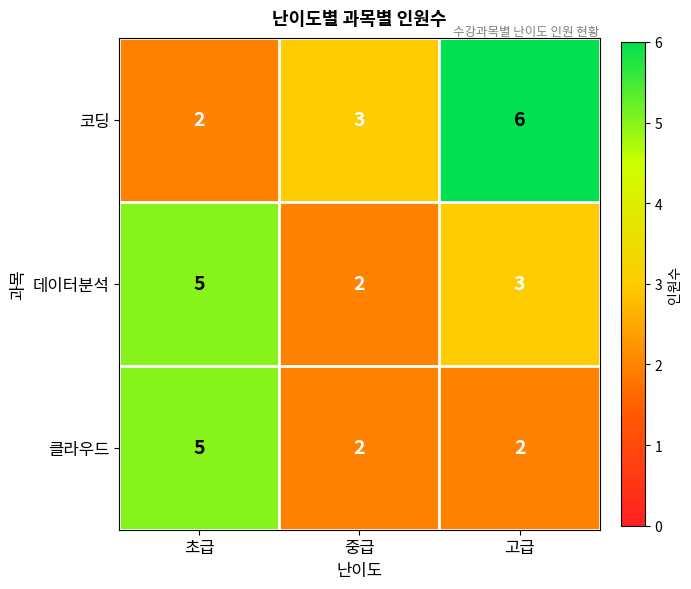

At which label does 클라우드 reach its peak?

초급